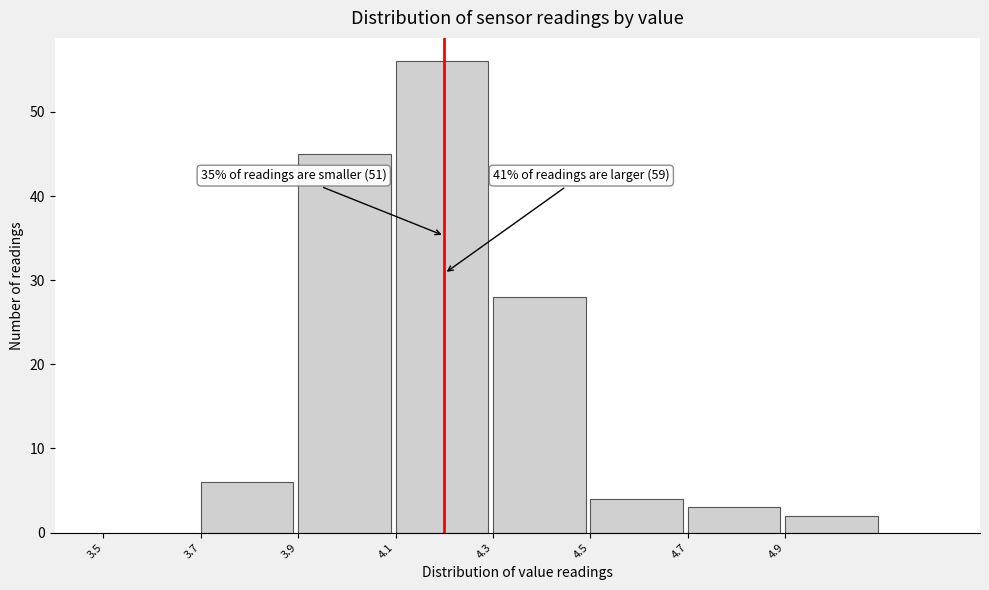

Over which range of the x-axis is the bar tallest?

4.1 to 4.3